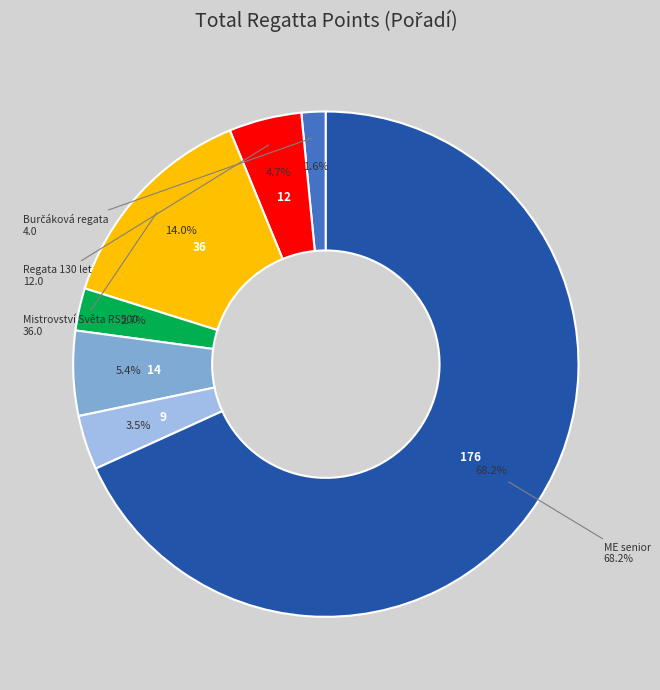

Rank the categories by value from lowest to highest.

Burčáková regata, Pohár YC Nechranice I, Spring cup, Regata 130 let, Pálavská regata, Mistrovství Světa RS500, ME senior